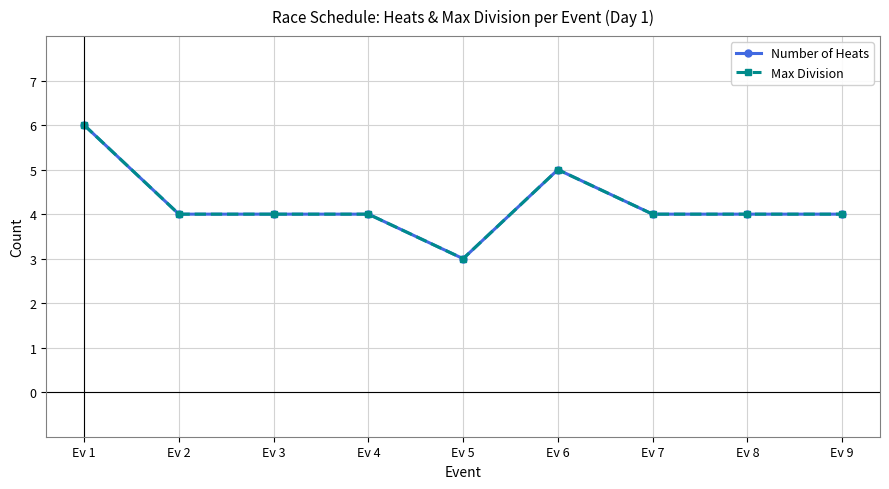

The Number of Heats series shows 6 at Ev 8. True or false?

False